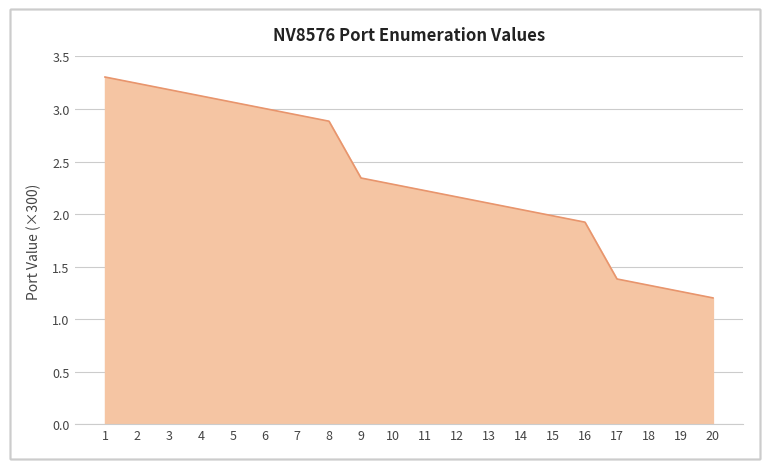

Which label corresponds to the smallest value in the chart?

20